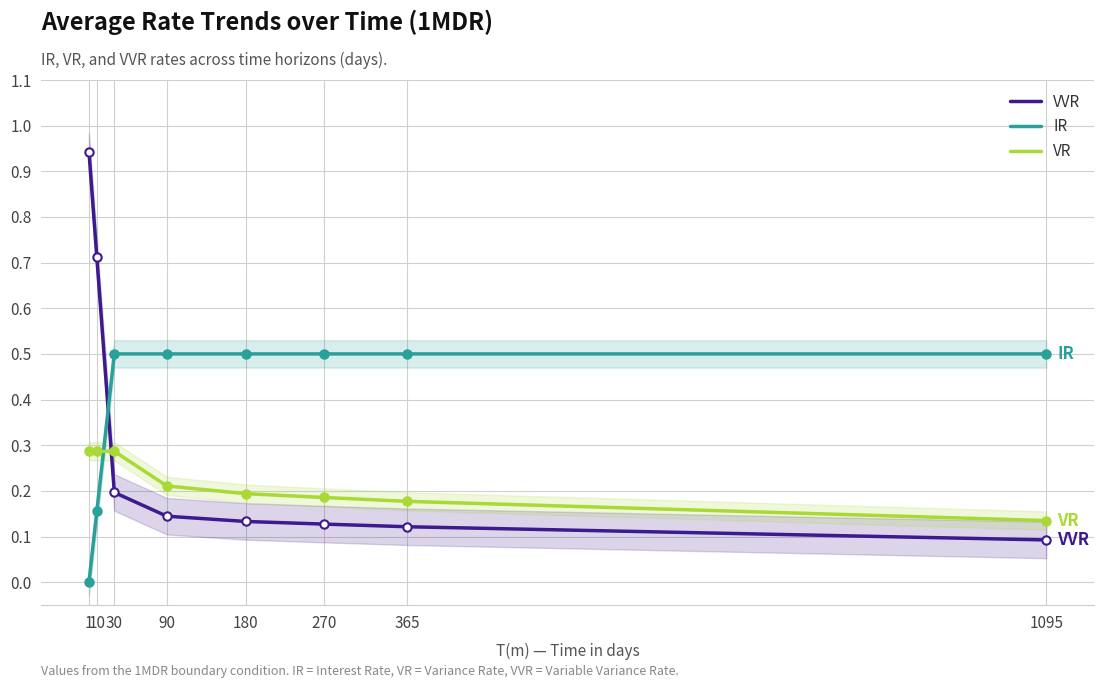

Between 90 and 365, which series saw the biggest shift?

VR